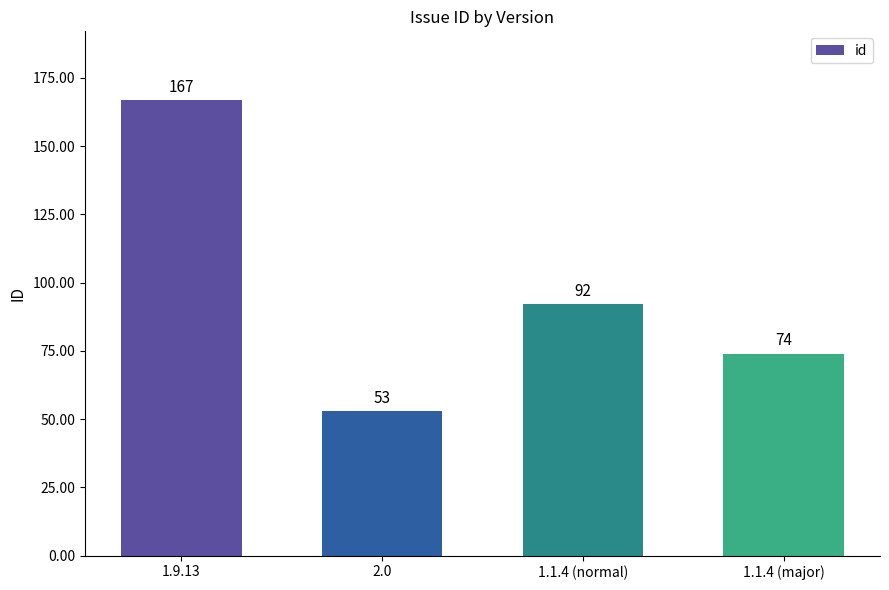

At which label does the data first exceed 92?

1.9.13